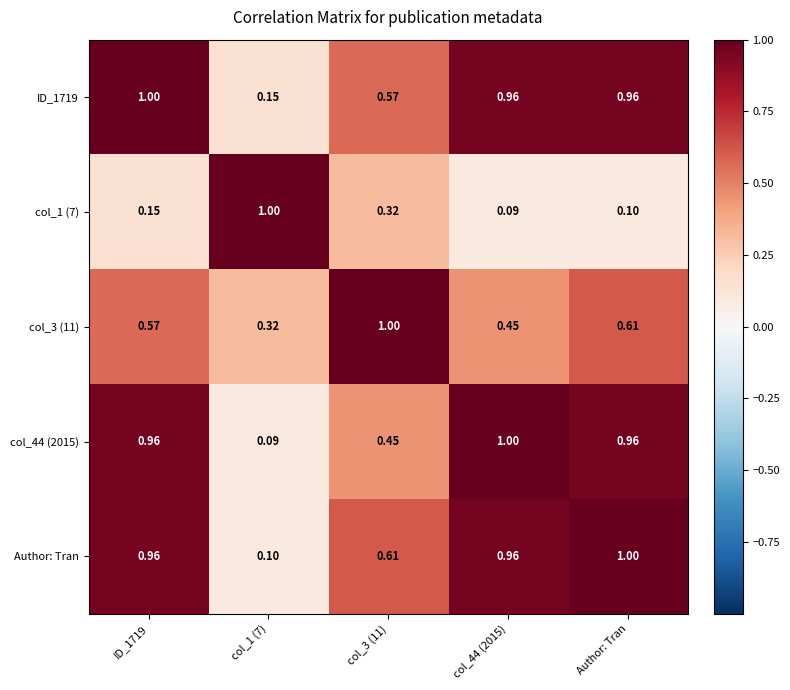

How many data points does each series have?

5